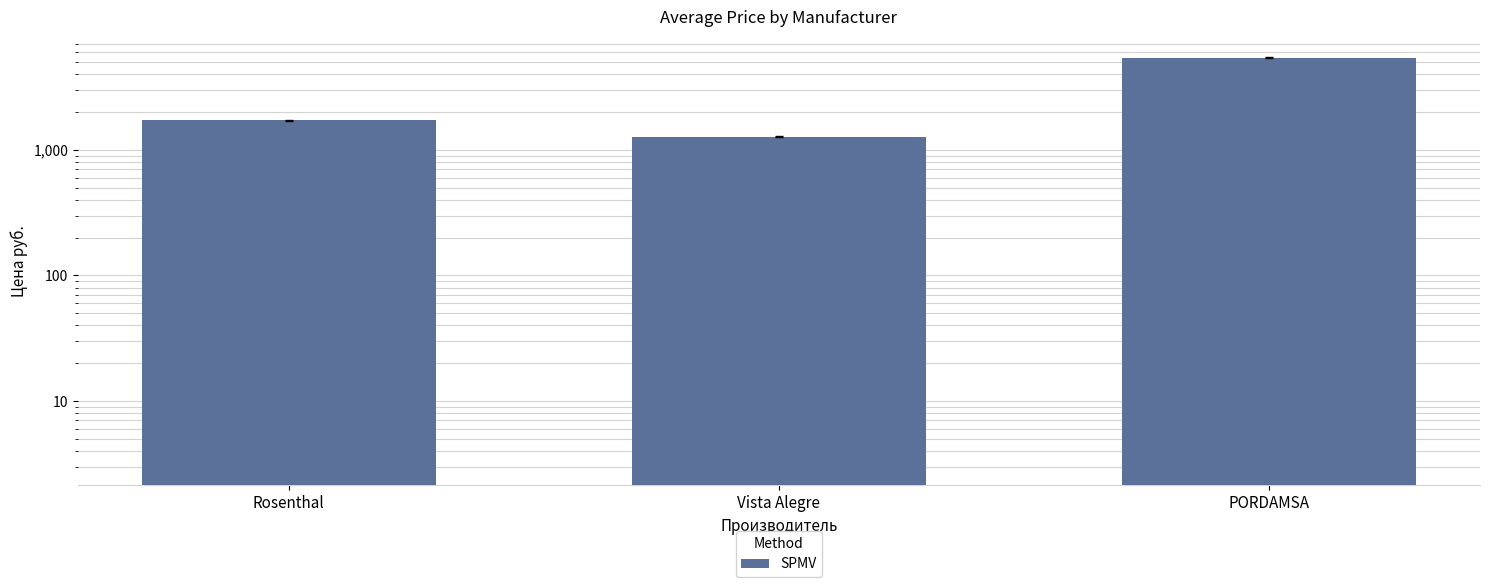

How many values are below 1721?

1